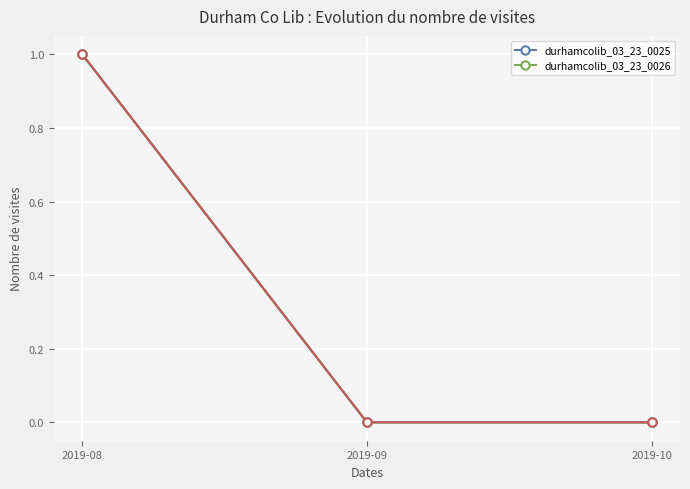

Is this an area chart (filled region under the line)?

No